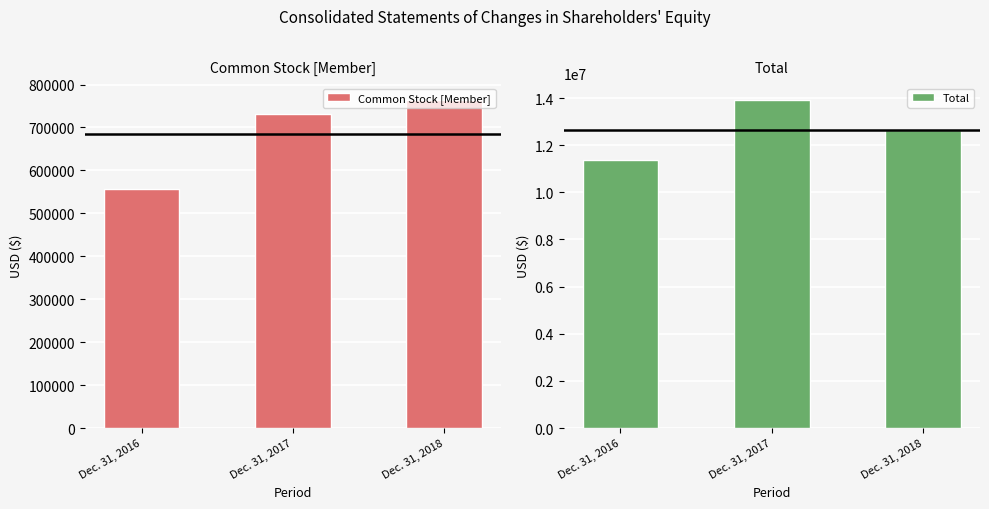

Are the bars grouped side by side (vs. stacked)?

Yes